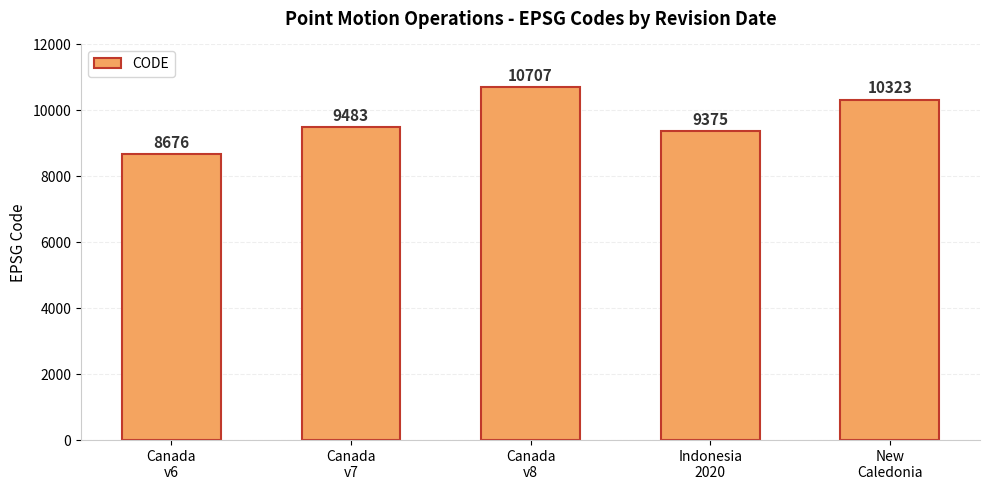

True or false: the data shows 7063 at New
Caledonia.

False